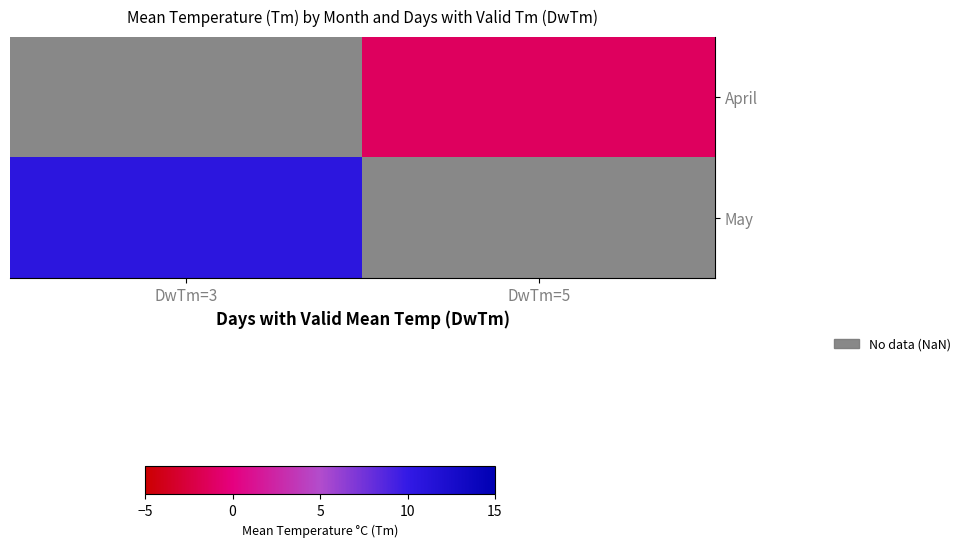

What is the maximum value shown in the chart?

10.7